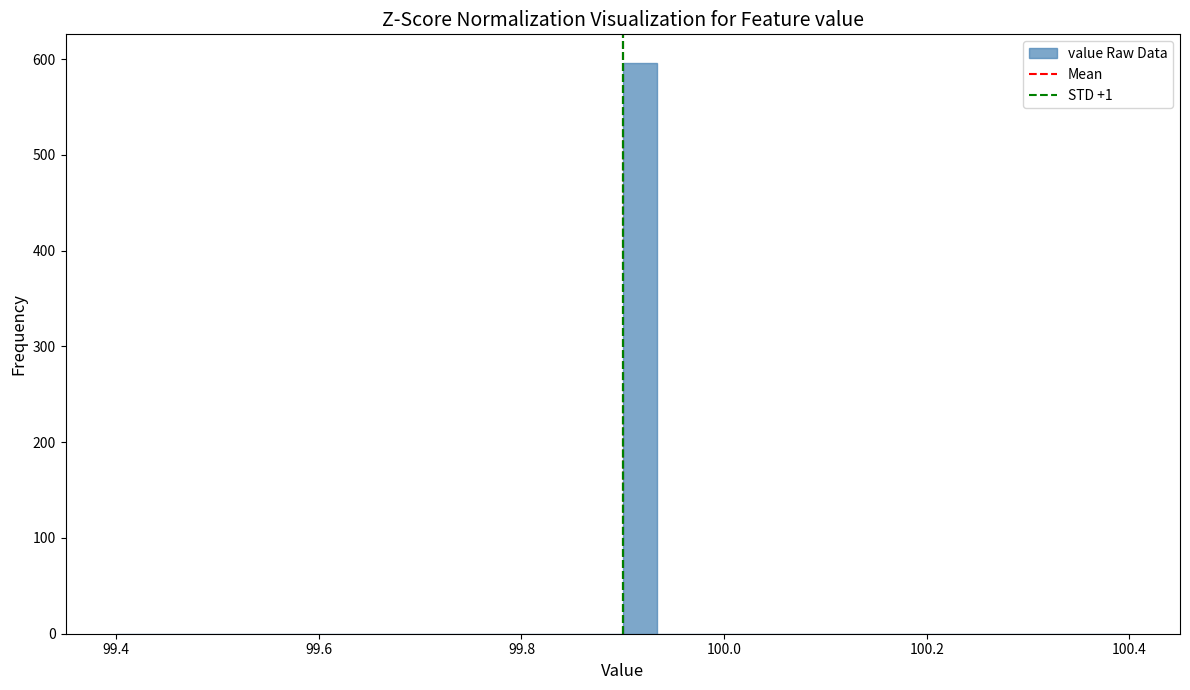

Around what value on the x-axis is the tallest bar? Give the approximate position of its centre, as read against the axis.

99.92